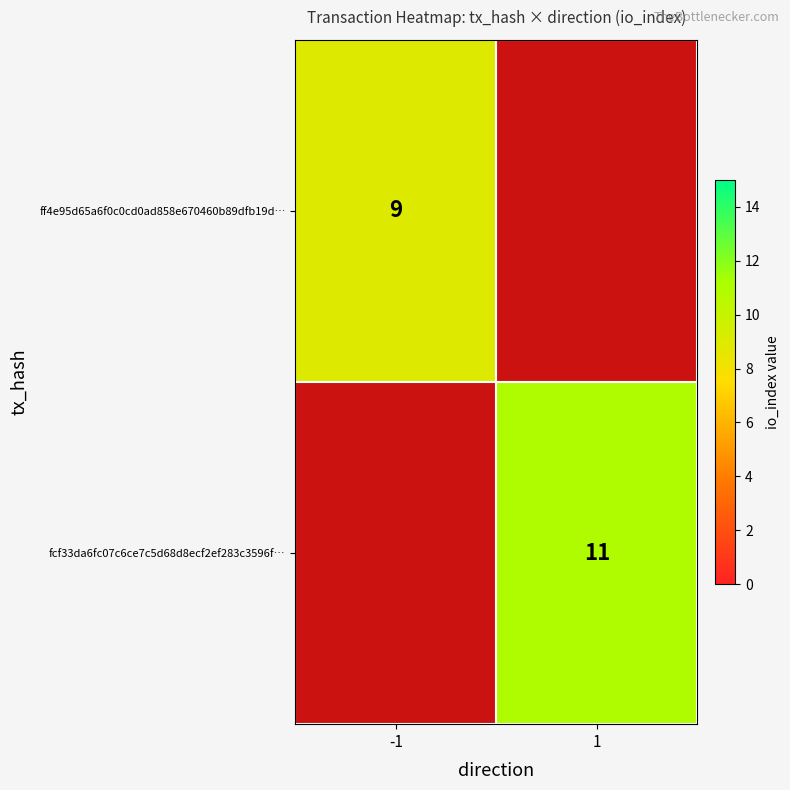

The value of ff4e95d65a6f0c0cd0ad858e670460b89dfb19d… at -1 is 2. True or false?

False